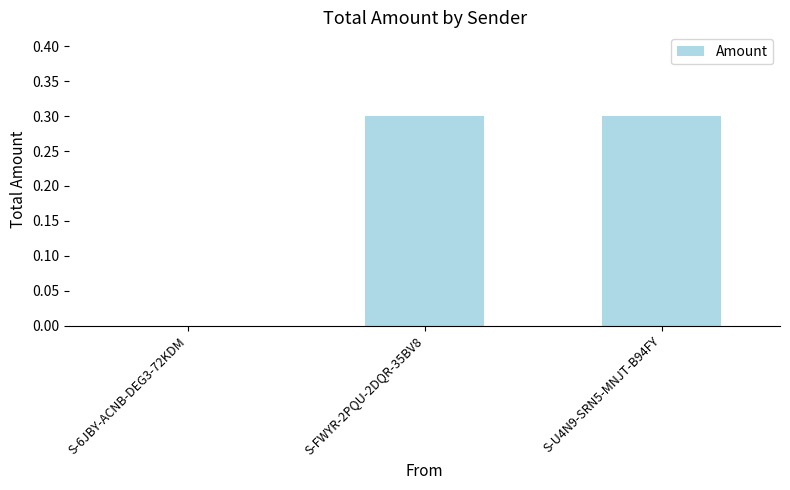

What is the maximum value shown in the chart?

0.3